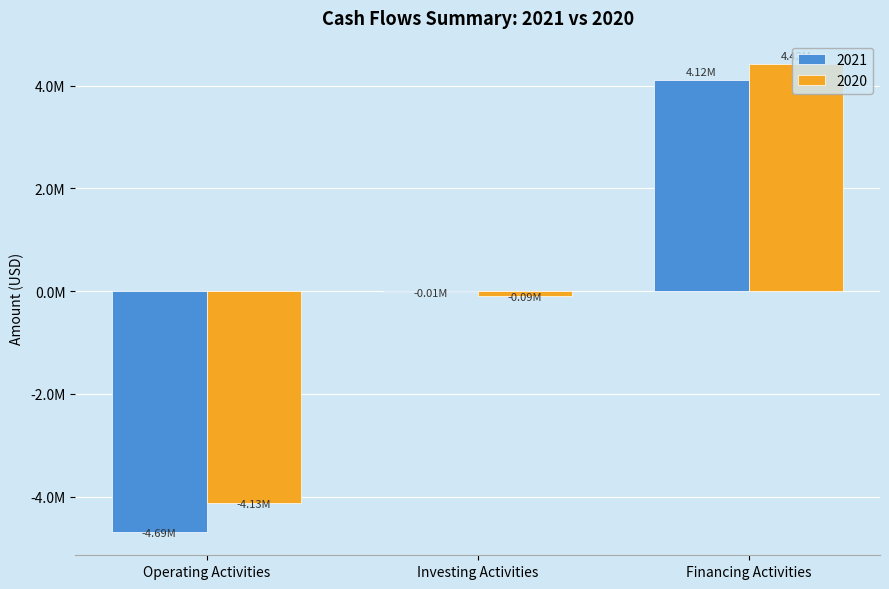

What are all the series names shown in the legend?

2021, 2020